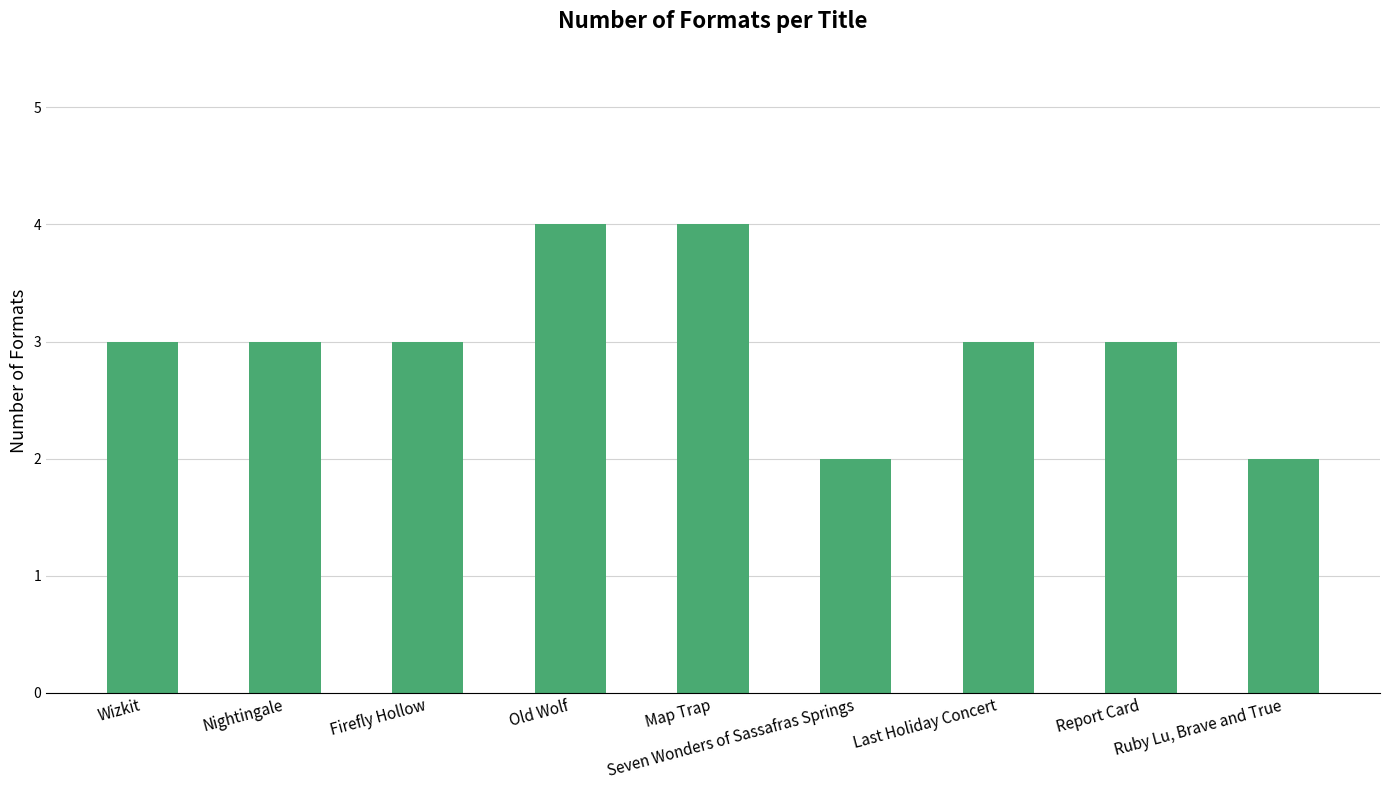

True or false: the data shows 1 at Ruby Lu, Brave and True.

False